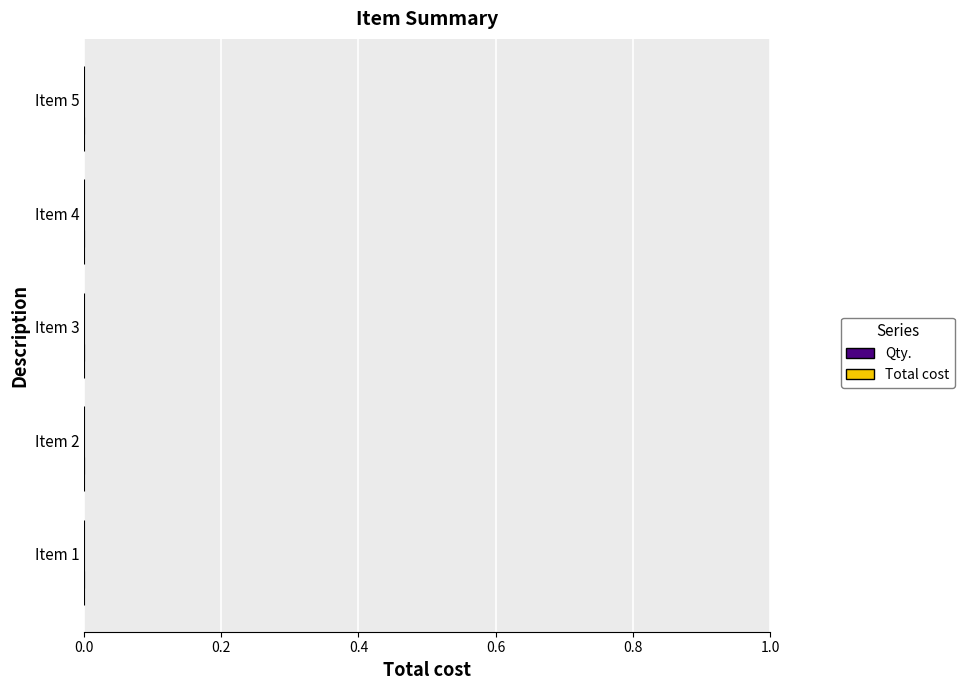

List the series in order of their peak value, highest first.

Total cost, Qty.